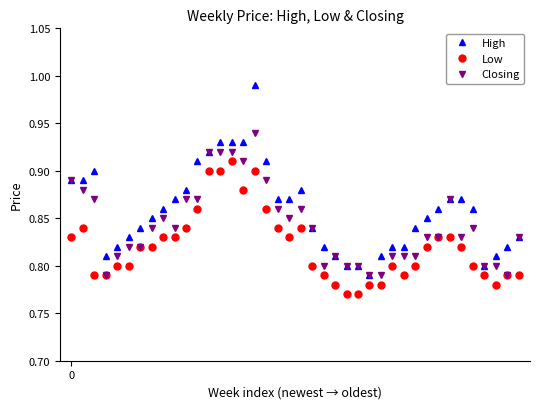

True or false: Closing has more than 0 interior local peaks.

True